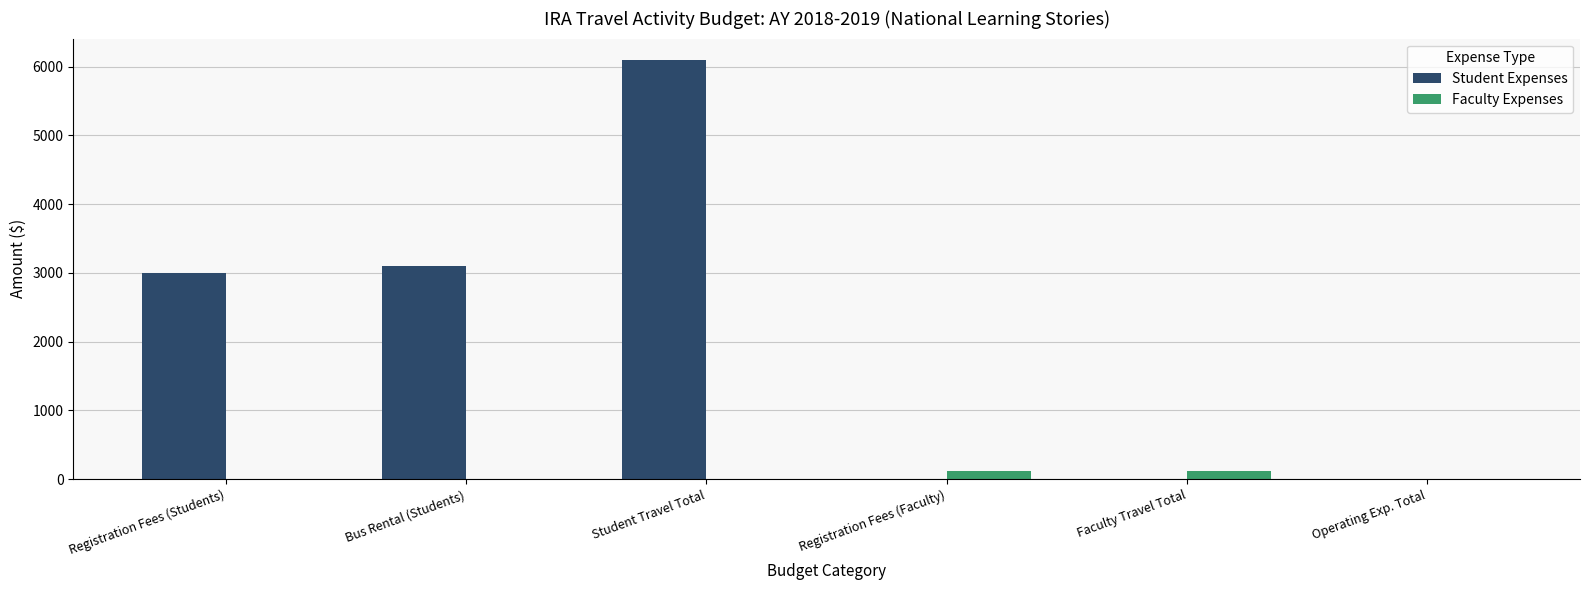

Count the Faculty Expenses values in the range 0 to 120.

6